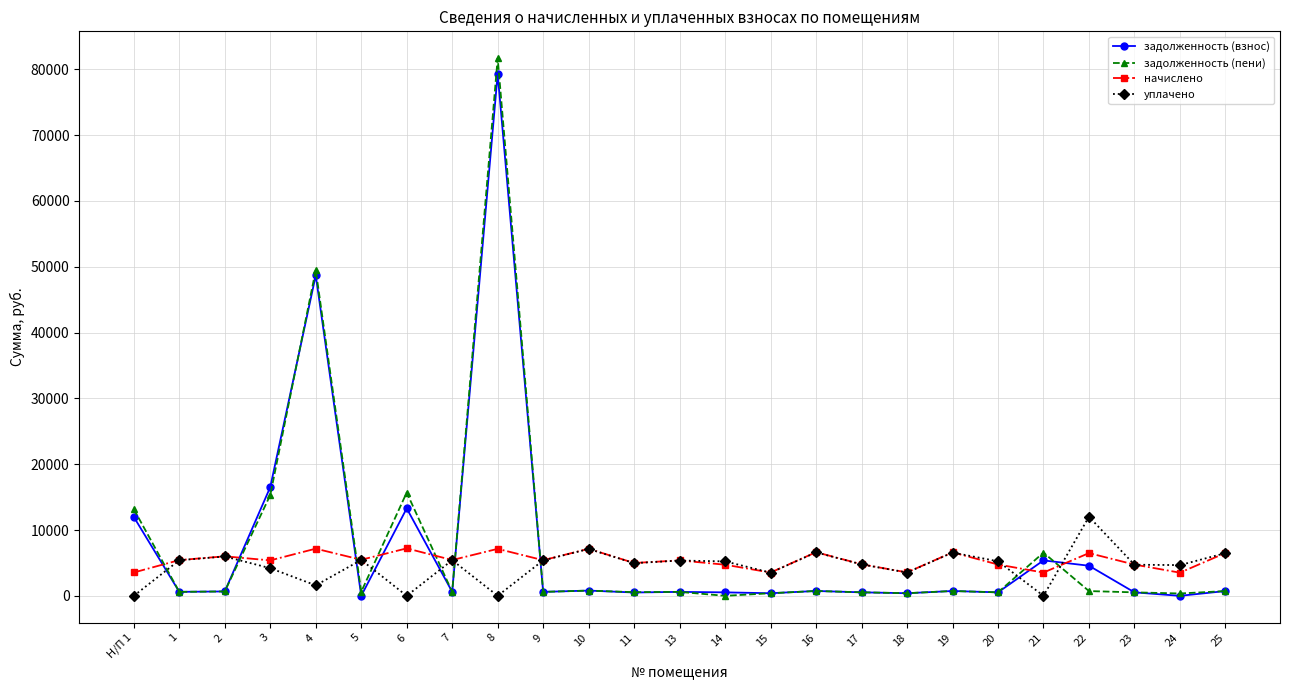

At how many categories does at least one series exceed 74852?

1